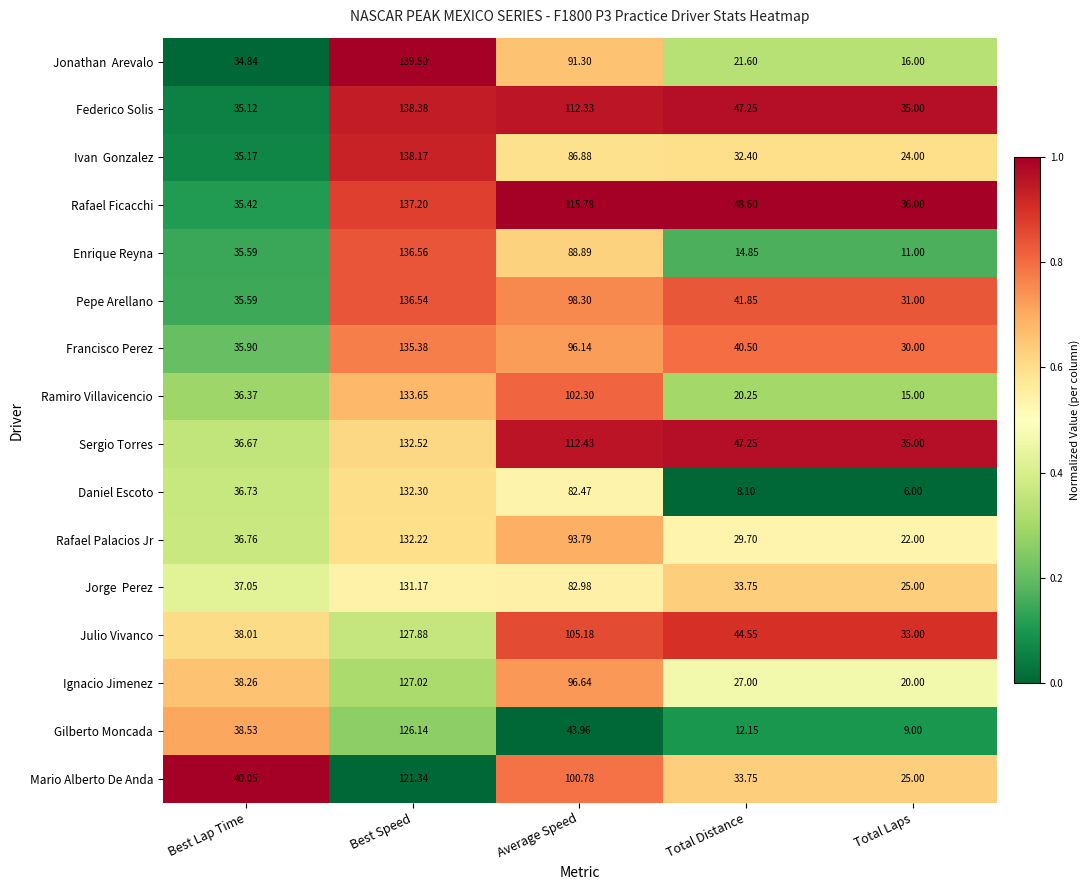

Which series has the largest range (max minus min)?

Daniel Escoto